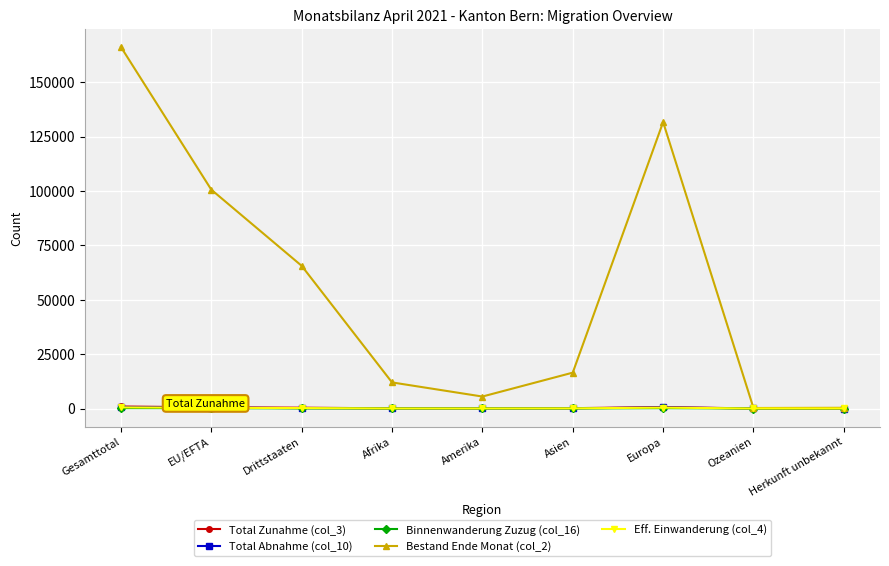

What is the label of the 2nd point from the left?

EU/EFTA